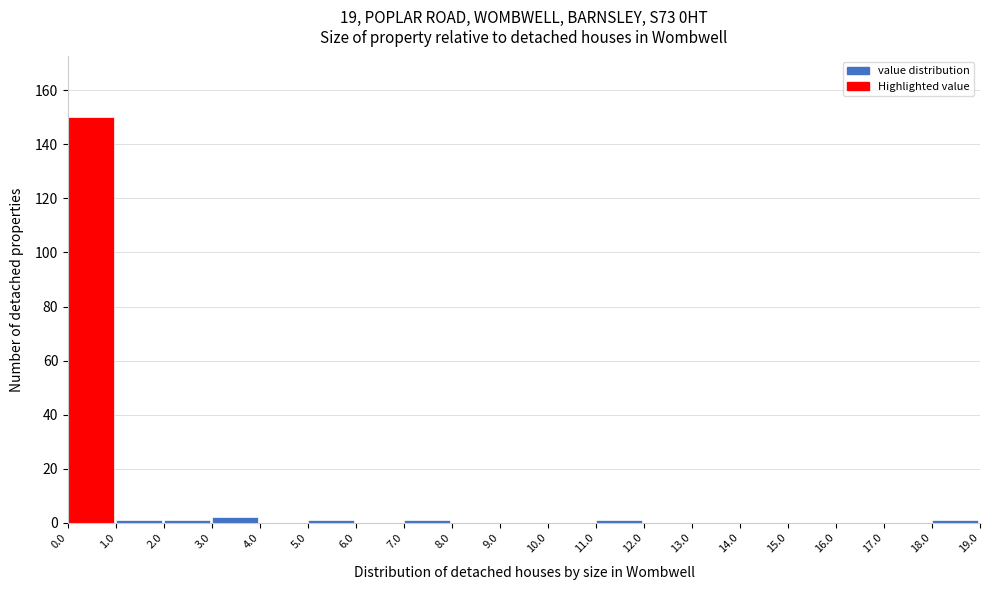

Reading left to right, transcribe this chart: for each bar, give the range it covers on the x-axis and its height. The values are not printed on the chart, so give them approximately, as read against the axis.

0.0 to 1.0: 150
1.0 to 2.0: under 2
2.0 to 3.0: under 2
3.0 to 4.0: 2
4.0 to 5.0: 0
5.0 to 6.0: under 2
6.0 to 7.0: 0
7.0 to 8.0: under 2
8.0 to 9.0: 0
9.0 to 10.0: 0
10.0 to 11.0: 0
11.0 to 12.0: under 2
12.0 to 13.0: 0
13.0 to 14.0: 0
14.0 to 15.0: 0
15.0 to 16.0: 0
16.0 to 17.0: 0
17.0 to 18.0: 0
18.0 to 19.0: under 2